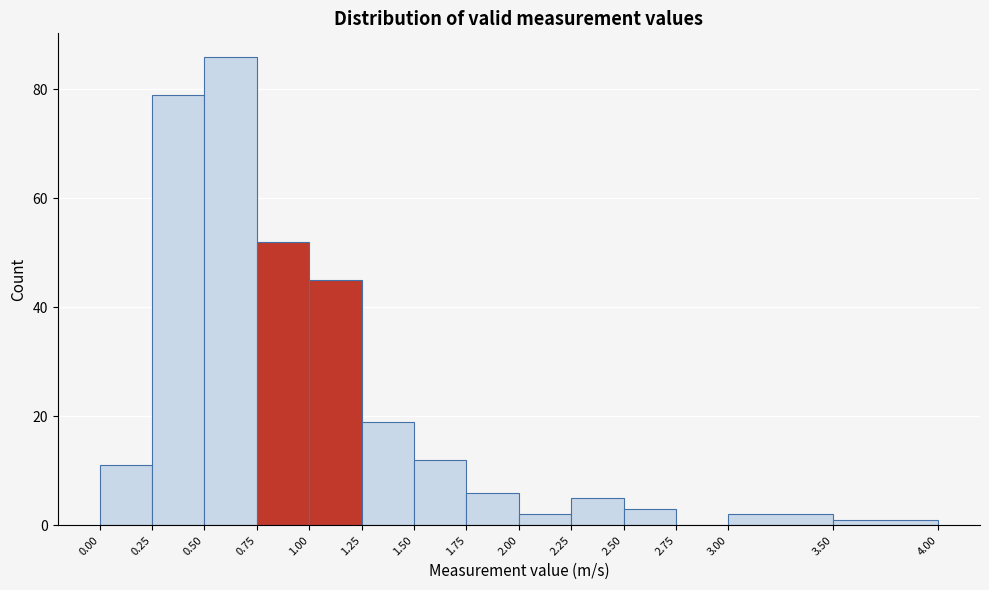

Reading left to right, list every bar in this chart as the range it spans on the x-axis followed by its height. The values are not printed on the chart, so give them approximately, as read against the axis.

0.00 to 0.25: 12
0.25 to 0.50: 80
0.50 to 0.75: 86
0.75 to 1.00: 52
1.00 to 1.25: 46
1.25 to 1.50: 20
1.50 to 1.75: 12
1.75 to 2.00: 6
2.00 to 2.25: 2
2.25 to 2.50: 6
2.50 to 2.75: 4
2.75 to 3.00: 0
3.00 to 3.50: 2
3.50 to 4.00: under 2